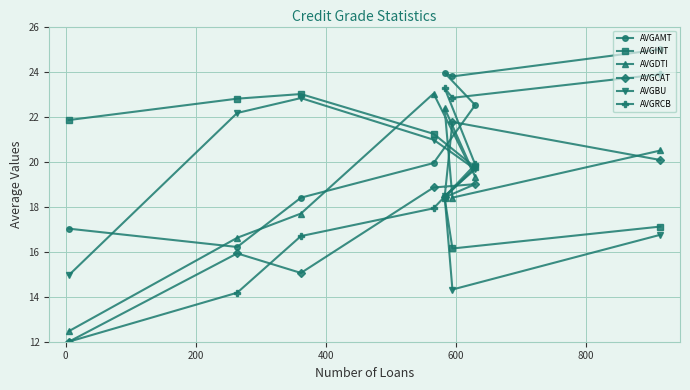

What is the maximum value shown in the chart?

25.0